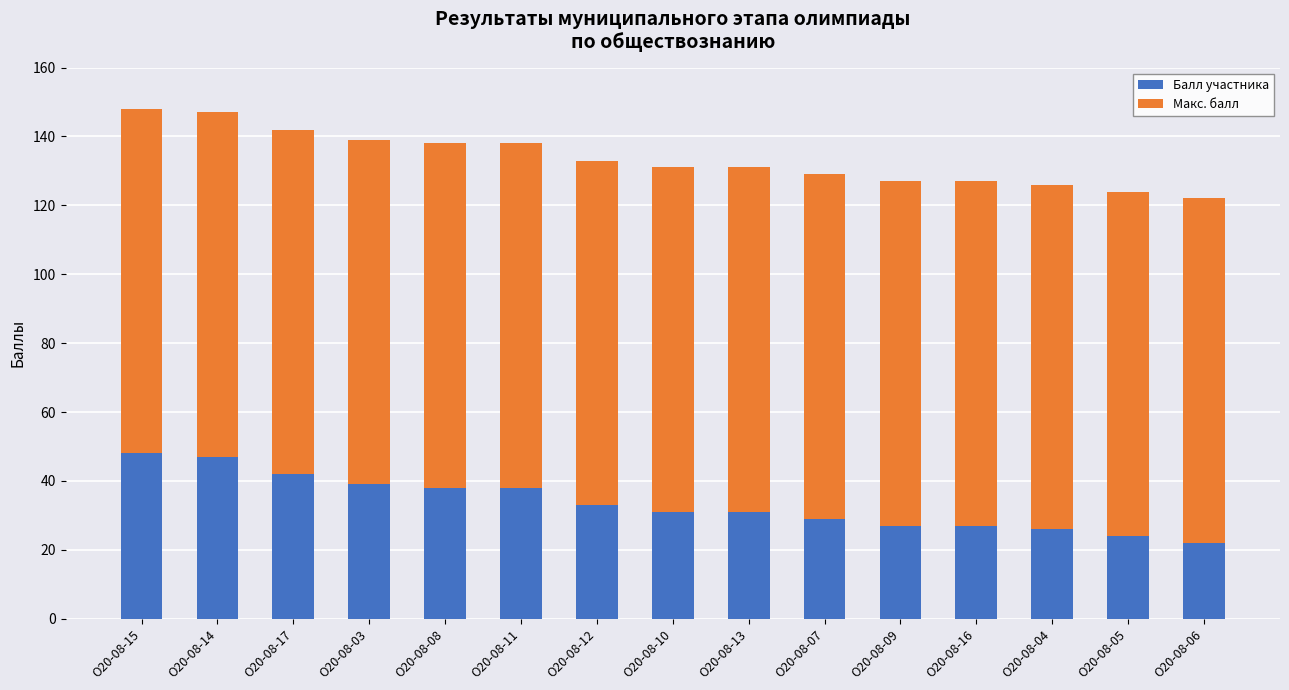

Read the Балл участника value at О20-08-11.

38